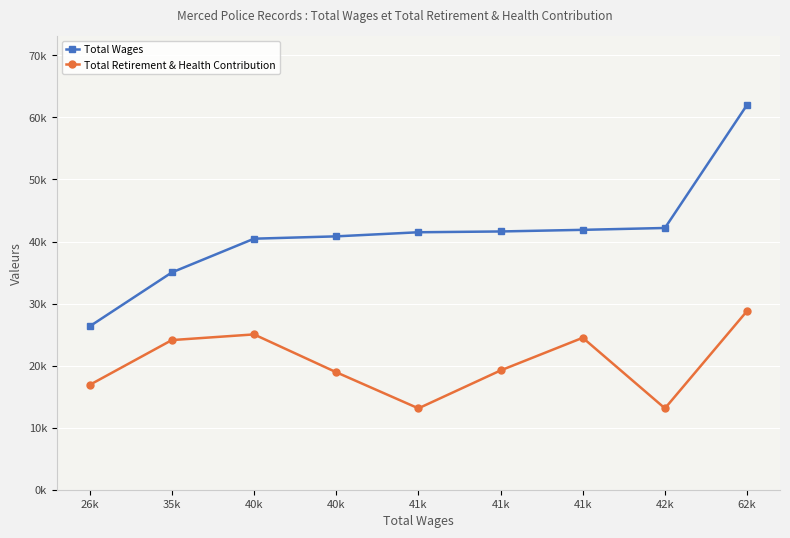

True or false: Total Retirement & Health Contribution and Total Wages intersect in this chart.

False